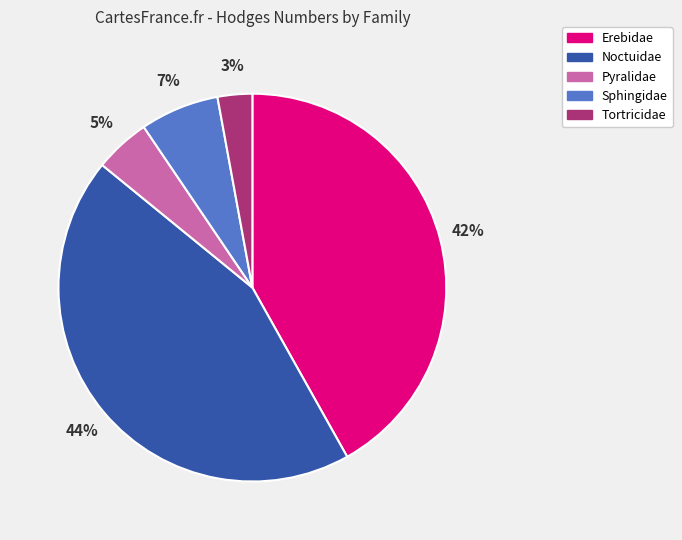

To the nearest percent, what is the difference between the Tortricidae and Pyralidae slice percentages?

2%